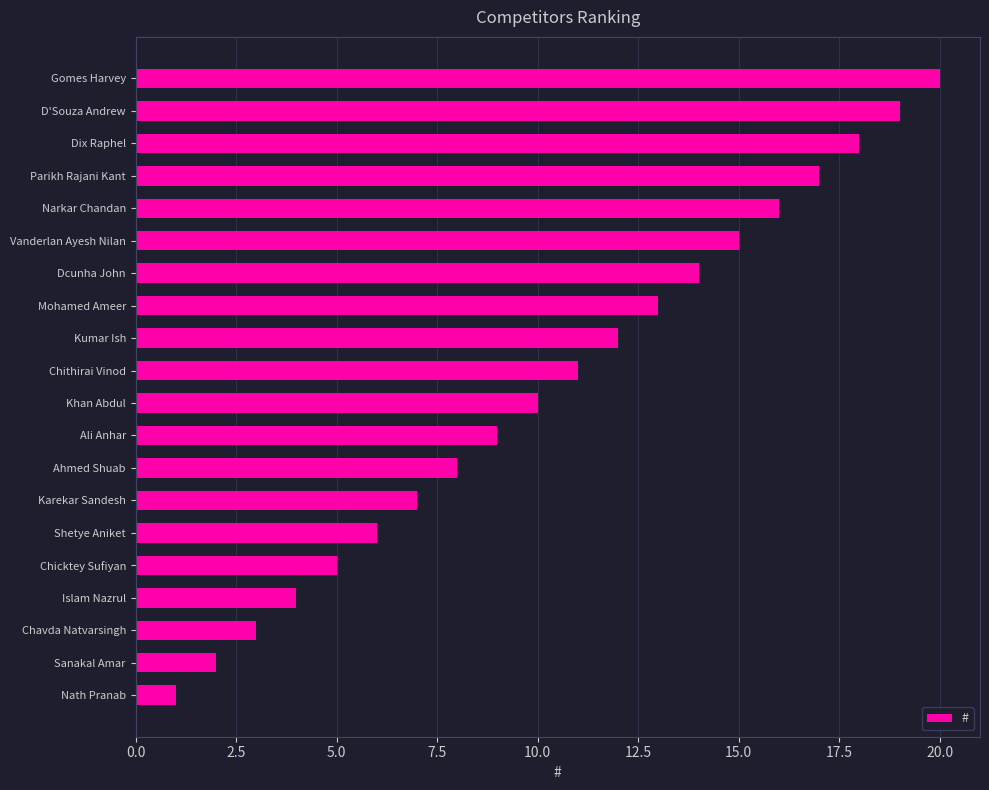

What is the sum of the values at Chicktey Sufiyan and Ahmed Shuab?

13